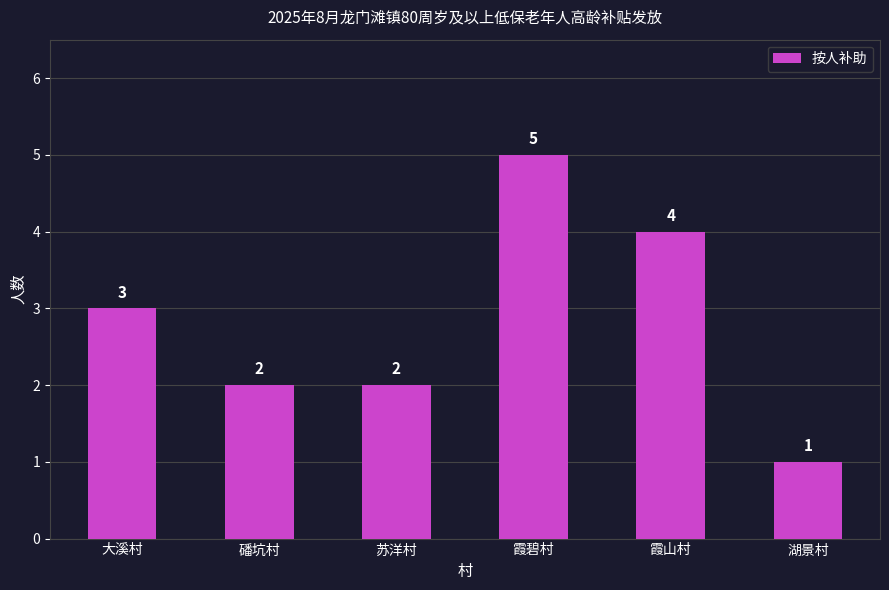

The value at 霞山村 is 6. True or false?

False